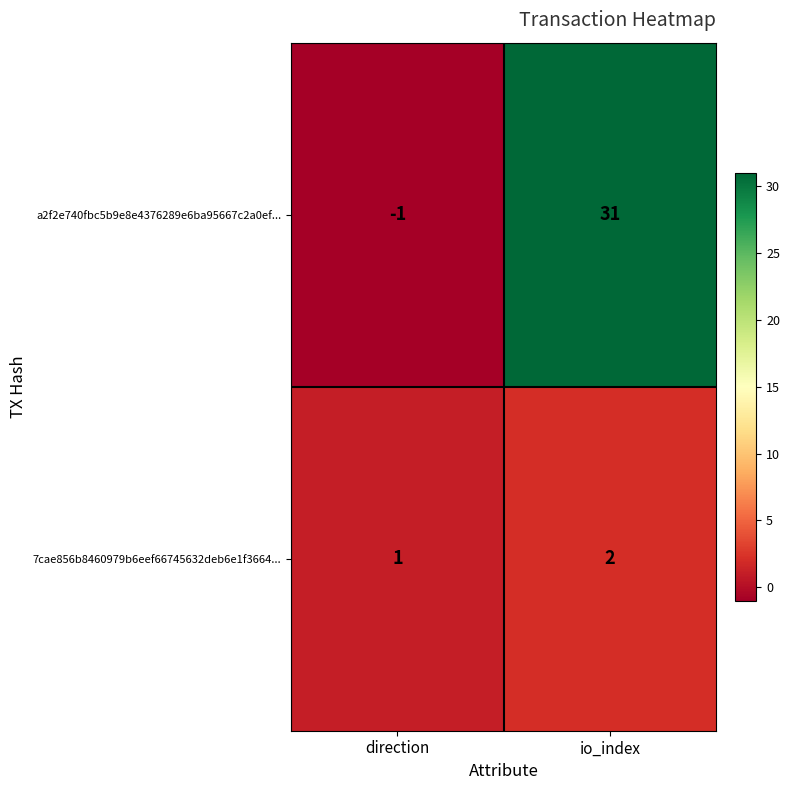

The value of 7cae856b8460979b6eef66745632deb6e1f3664... at direction is 1. True or false?

True